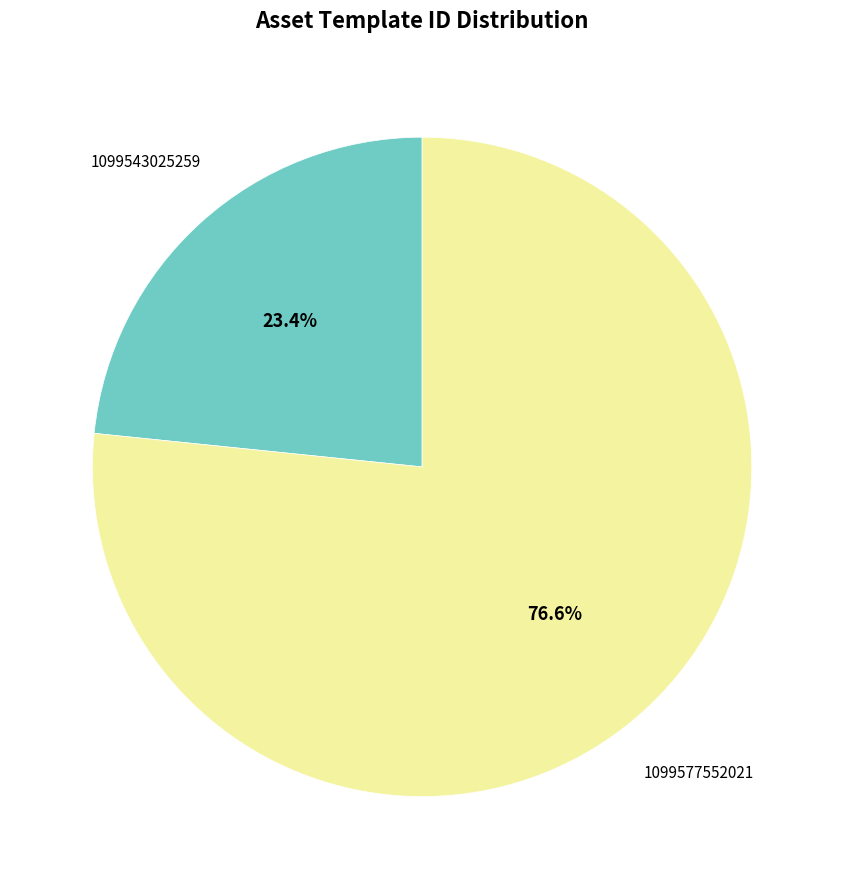

Is there any slice that represents more than half of the pie?

Yes